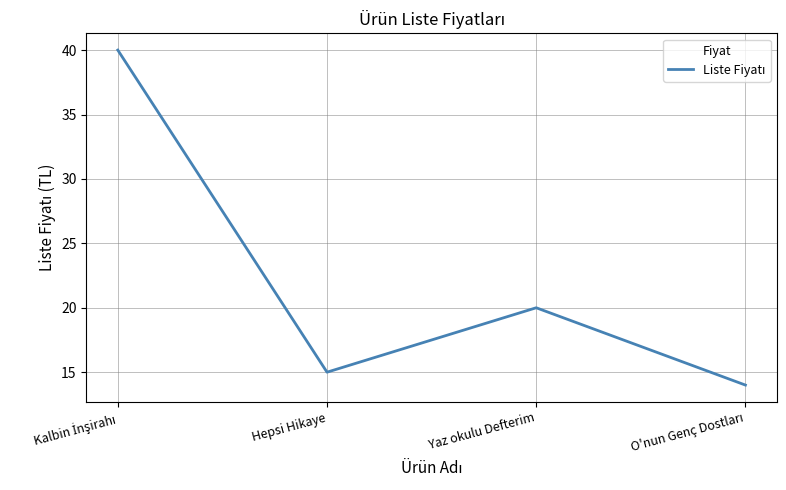

What is the change in value from Hepsi Hikaye to Yaz okulu Defterim?

+5